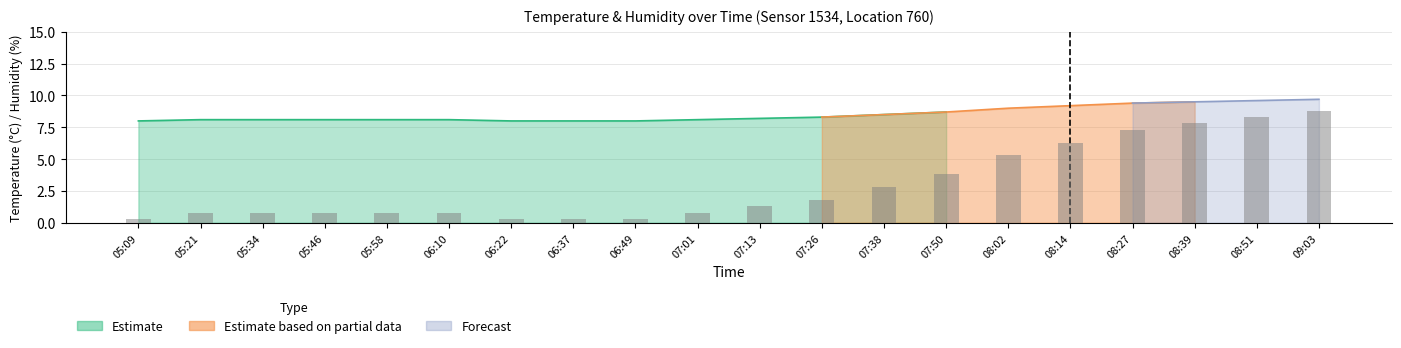

What value does the data have at 08:02?

5.3